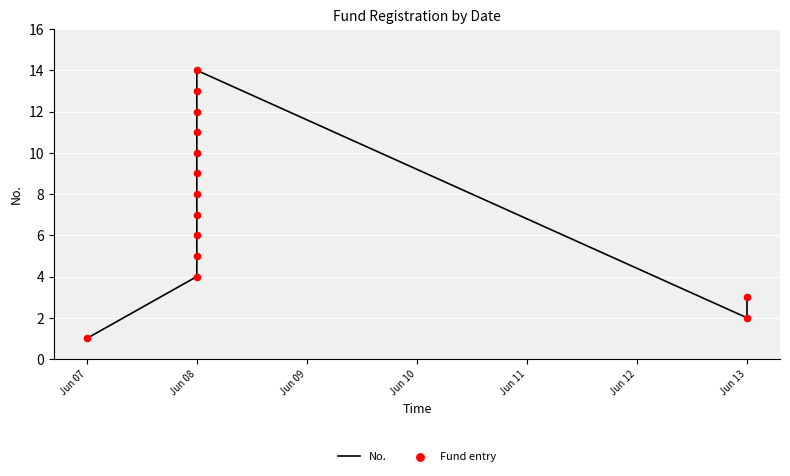

Is the value of Fund entry at Jun 08 greater than the value of No. at Jun 08?

No